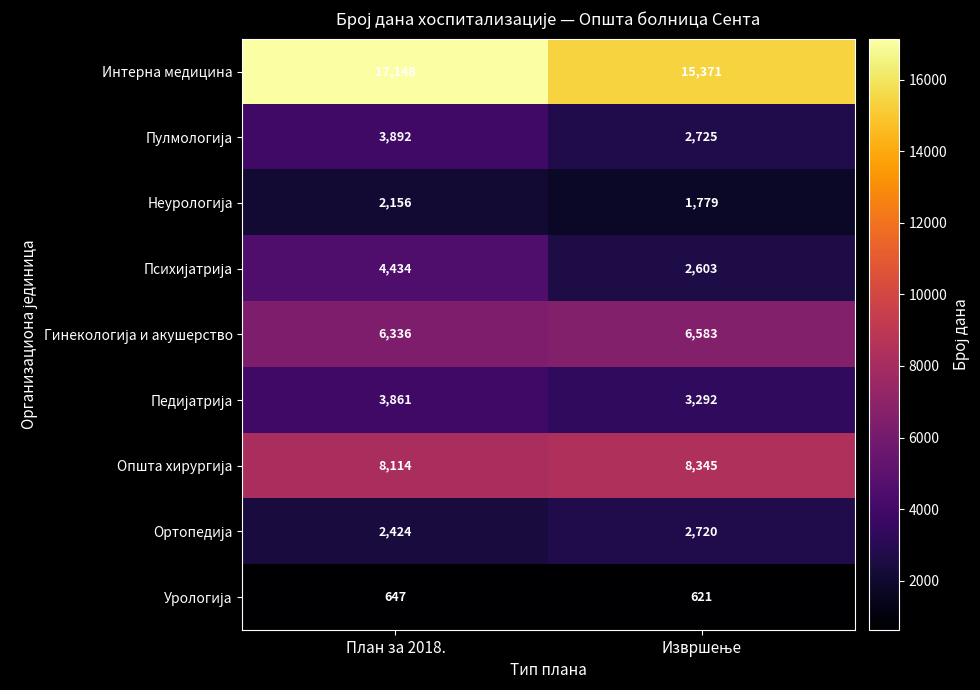

Which series has the largest total across all categories?

Интерна медицина